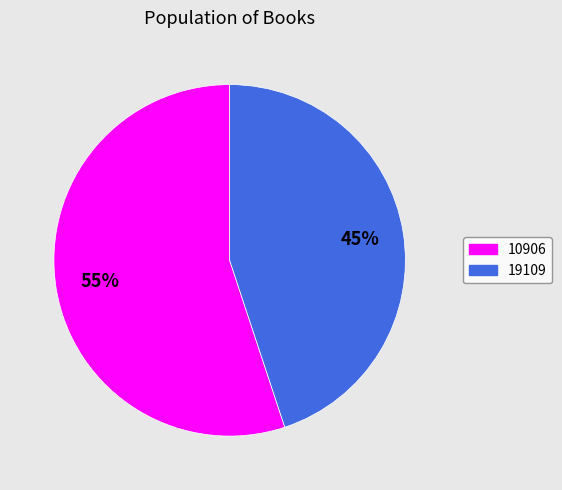

To the nearest percent, what percentage of the pie is 19109?

45%